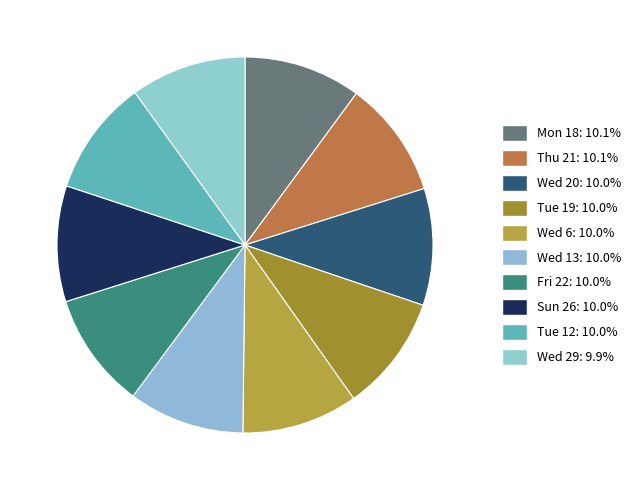

How many slices are in this pie chart?

10